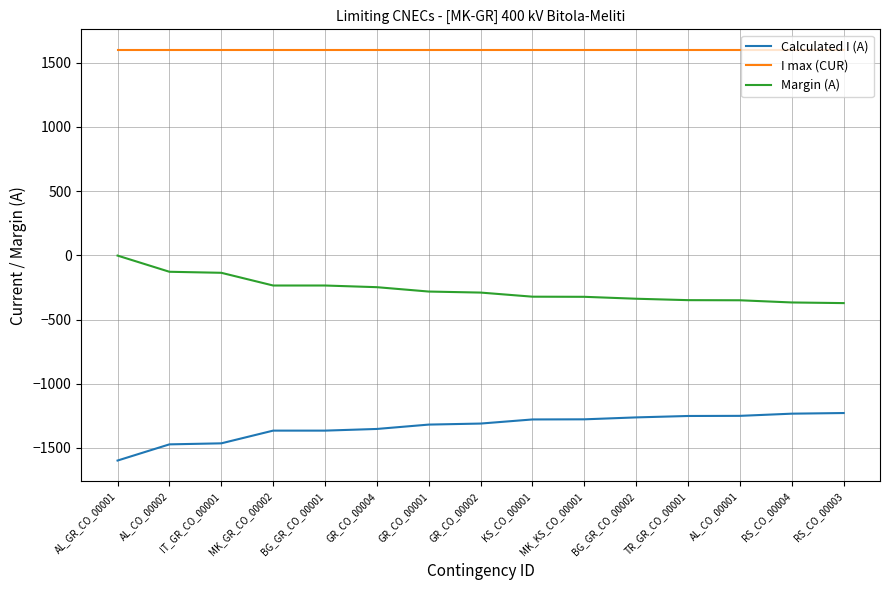

Is the value of I max (CUR) at KS_CO_00001 greater than the value of Calculated I (A) at AL_CO_00002?

Yes